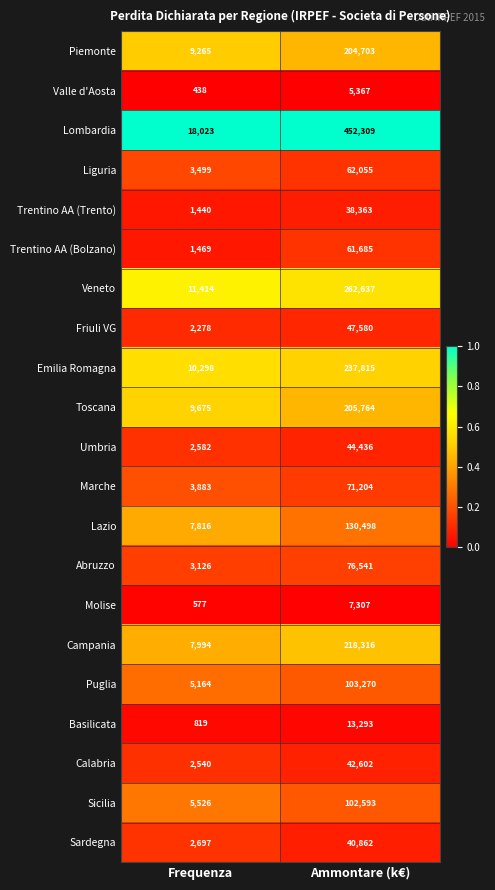

Rank the series at Ammontare (k€) from lowest to highest value.

Valle d'Aosta, Molise, Basilicata, Trentino AA (Trento), Sardegna, Calabria, Umbria, Friuli VG, Trentino AA (Bolzano), Liguria, Marche, Abruzzo, Sicilia, Puglia, Lazio, Piemonte, Toscana, Campania, Emilia Romagna, Veneto, Lombardia